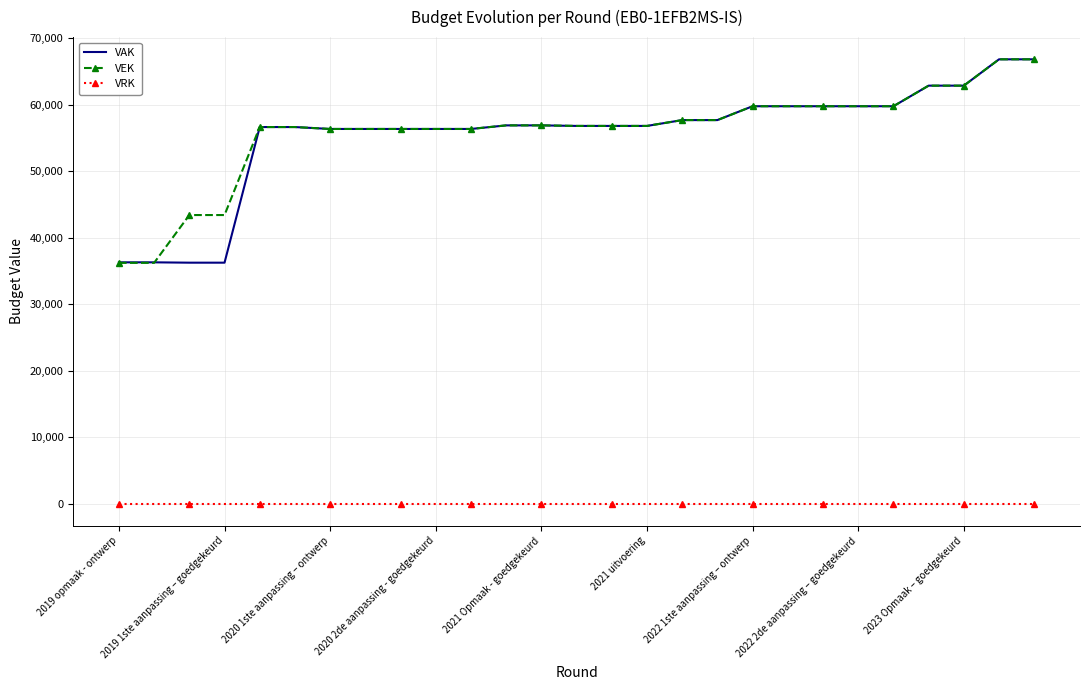

What is the greatest value displayed?

66823